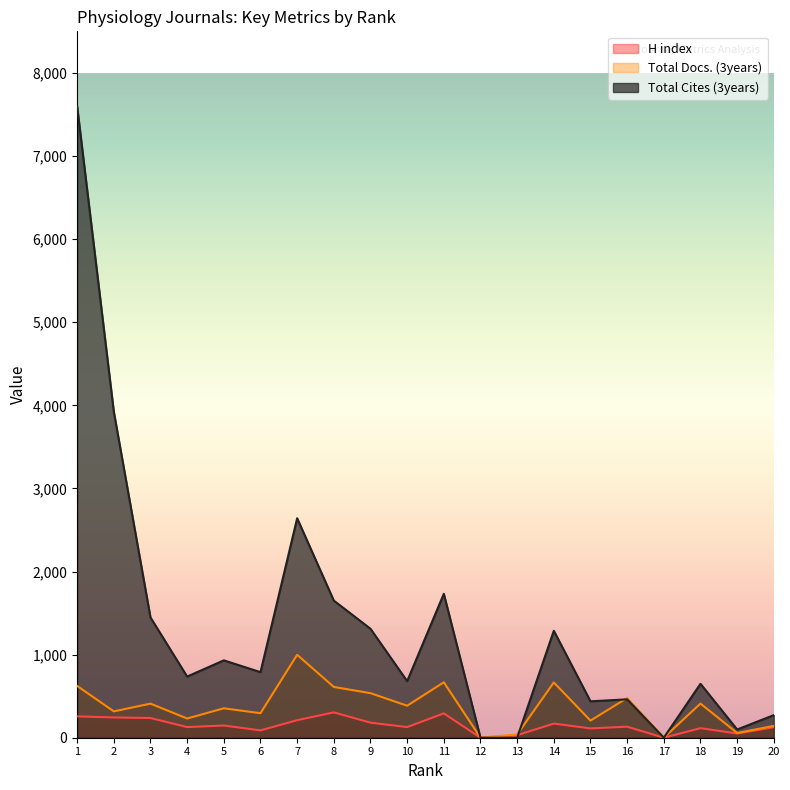

What is the difference between the highest and lowest values at 7?

2430